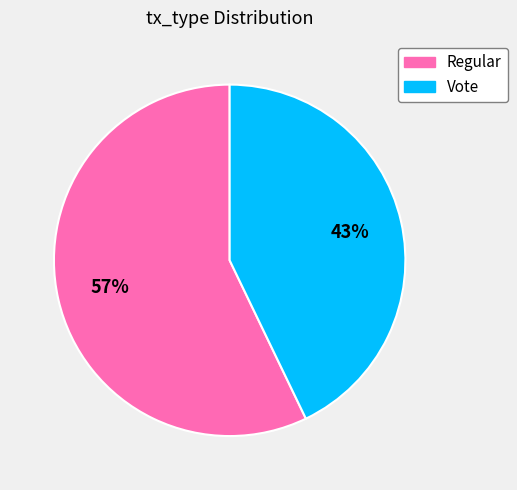

The Vote slice represents 43% of the pie. True or false?

True